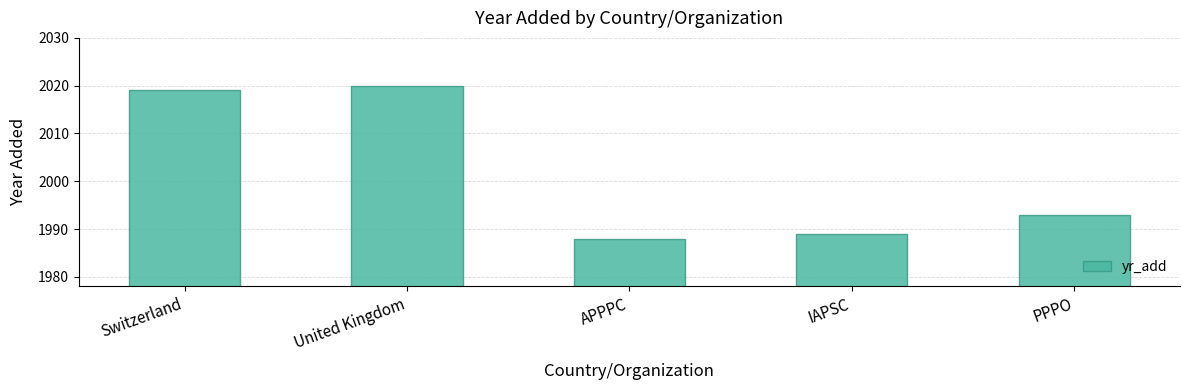

At which category does the chart reach its peak across all series?

United Kingdom